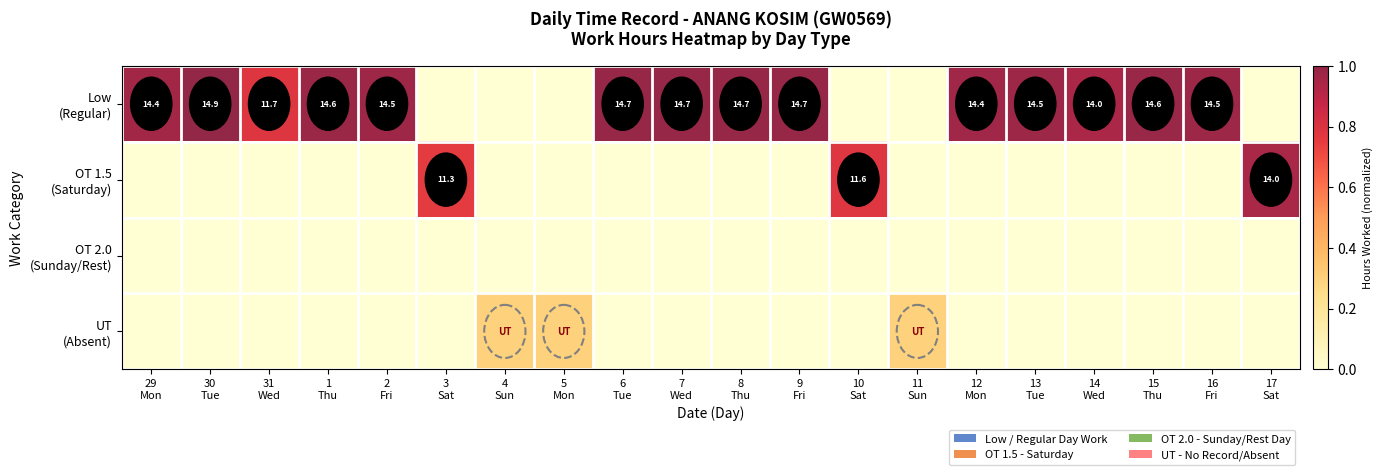

True or false: OT 1.5 (Saturday) has a value of 0.0 at 4 Sun.

True